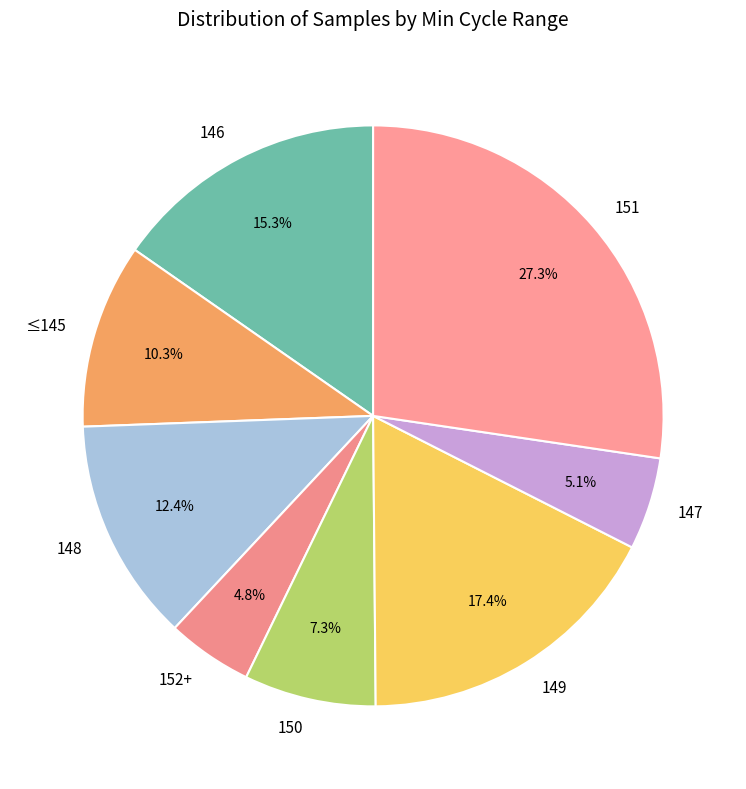

Does 149 account for over 50% of the chart?

No